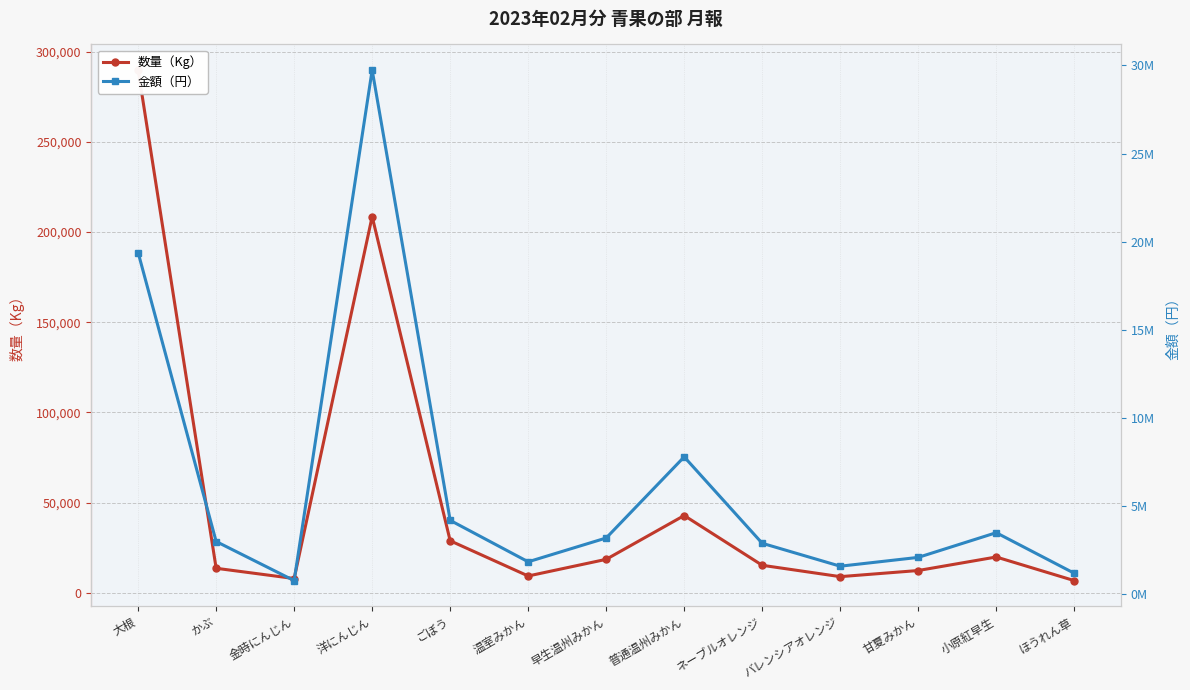

What is the difference between the highest and lowest values at 洋にんじん?

29528971